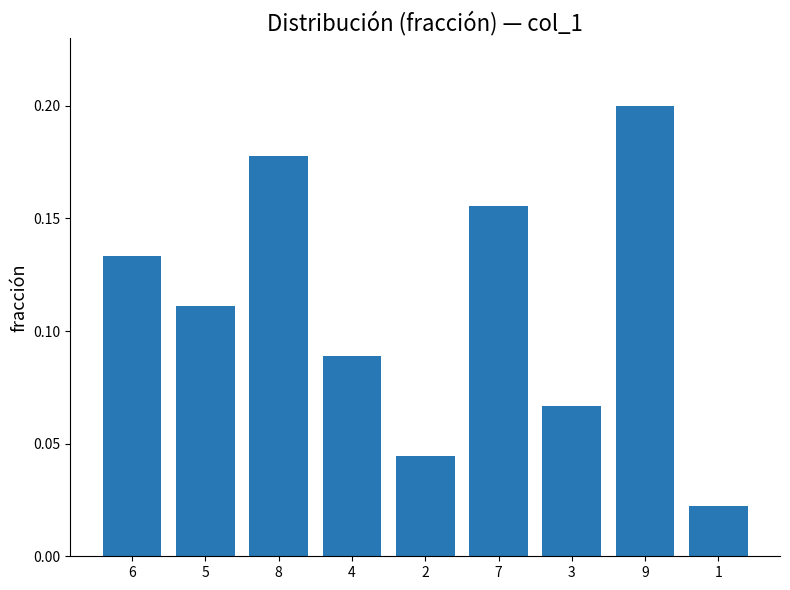

What is the label of the 8th bar from the left?

9